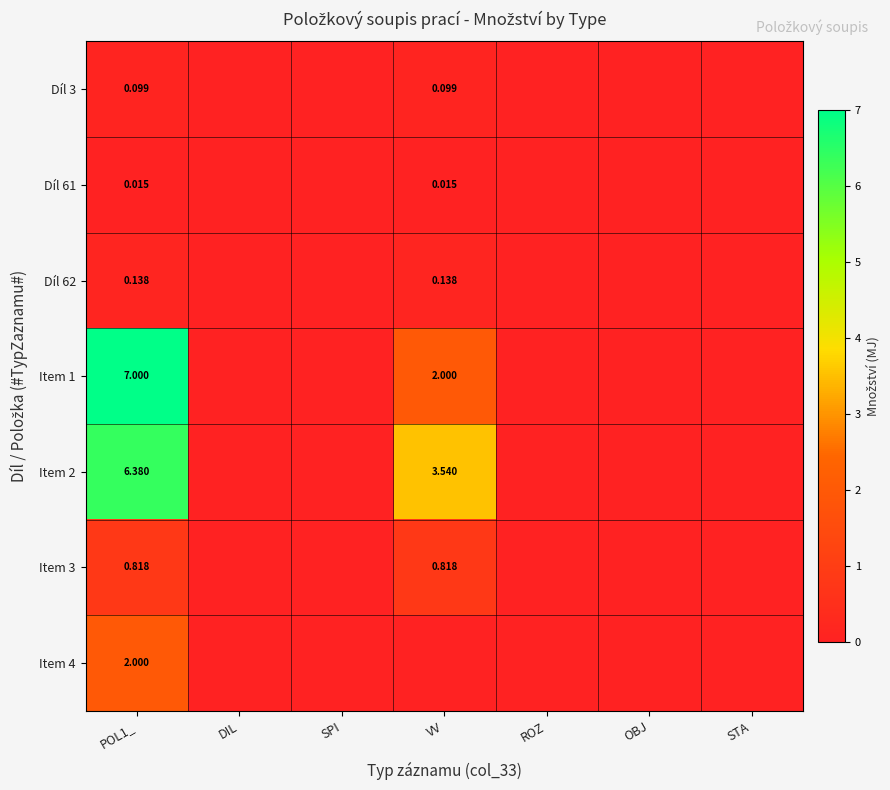

How many values in Item 4 are above zero?

1